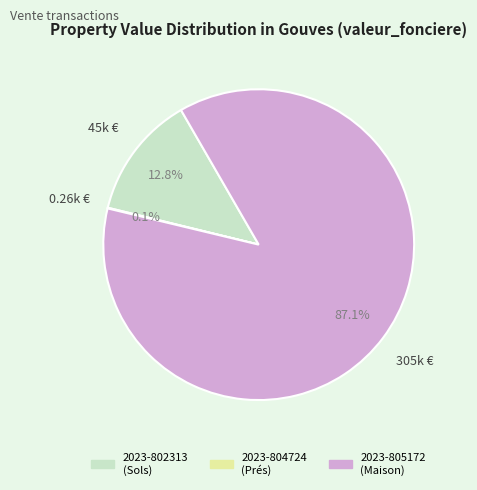

Is it true that 2023-802313 is 13% of the pie?

True